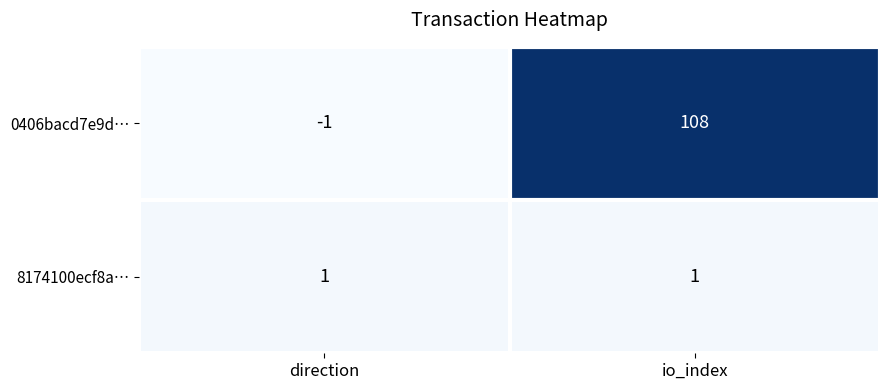

Which category has the lowest value across all series?

direction